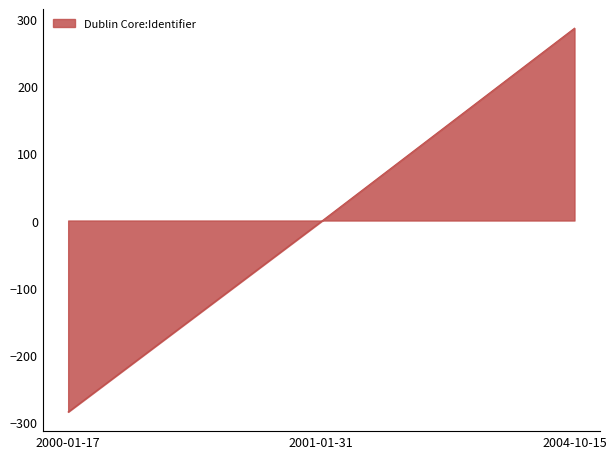

Rank the categories by value from highest to lowest.

2004-10-15, 2001-01-31, 2000-01-17